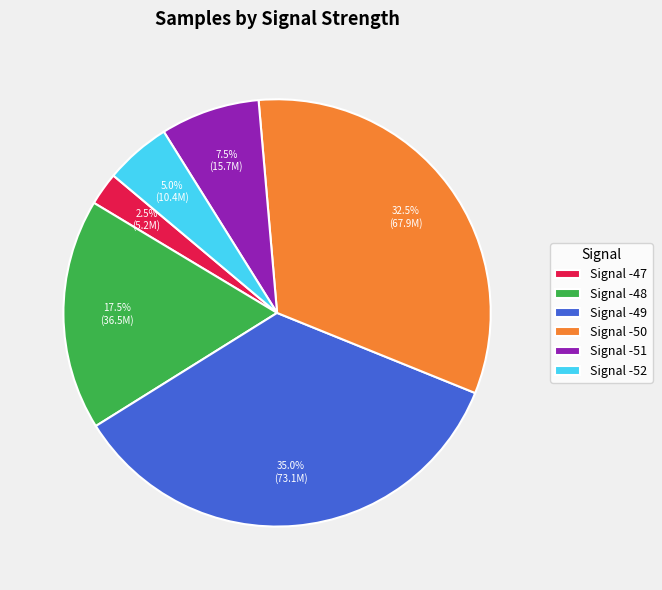

Is the sum of Signal -47 and Signal -52 greater than half?

No